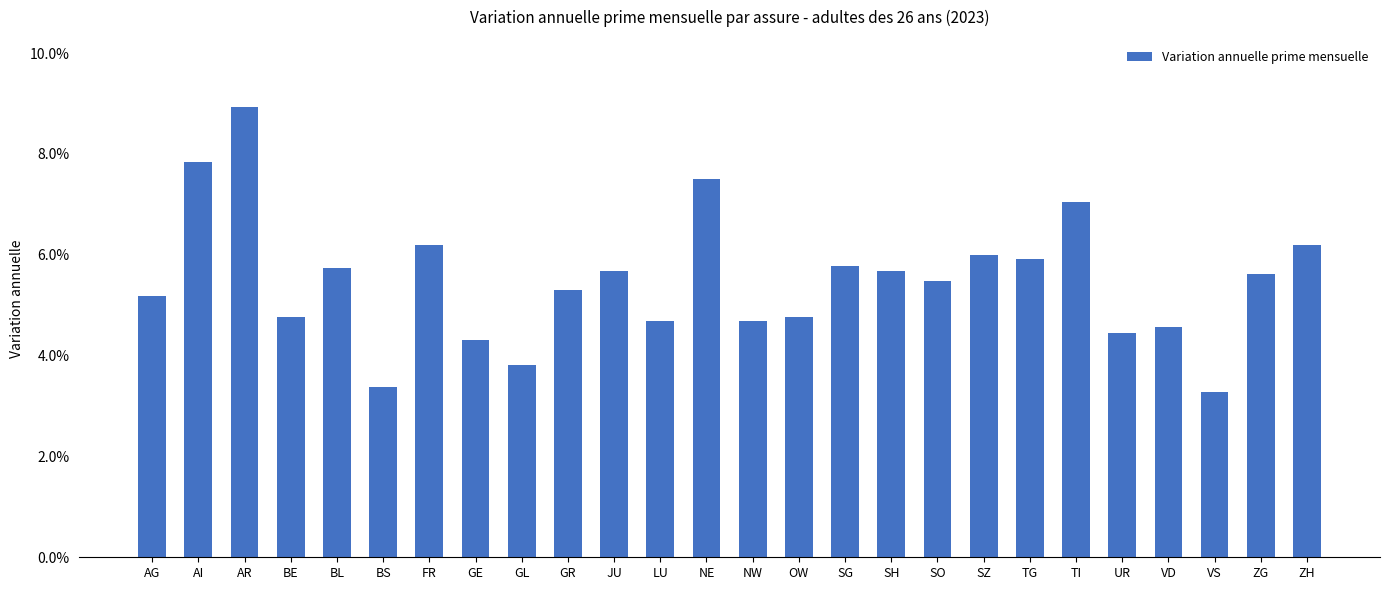

At which category does the chart reach its peak across all series?

AR